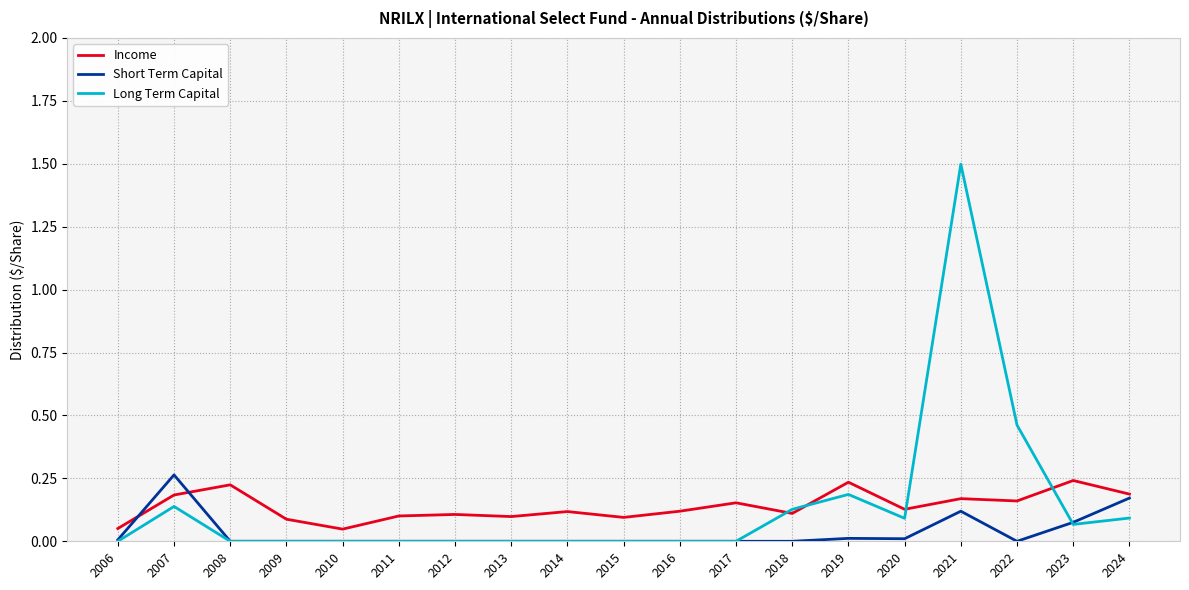

In Short Term Capital, how many points are higher than both neighbors (excluding endpoints)?

3